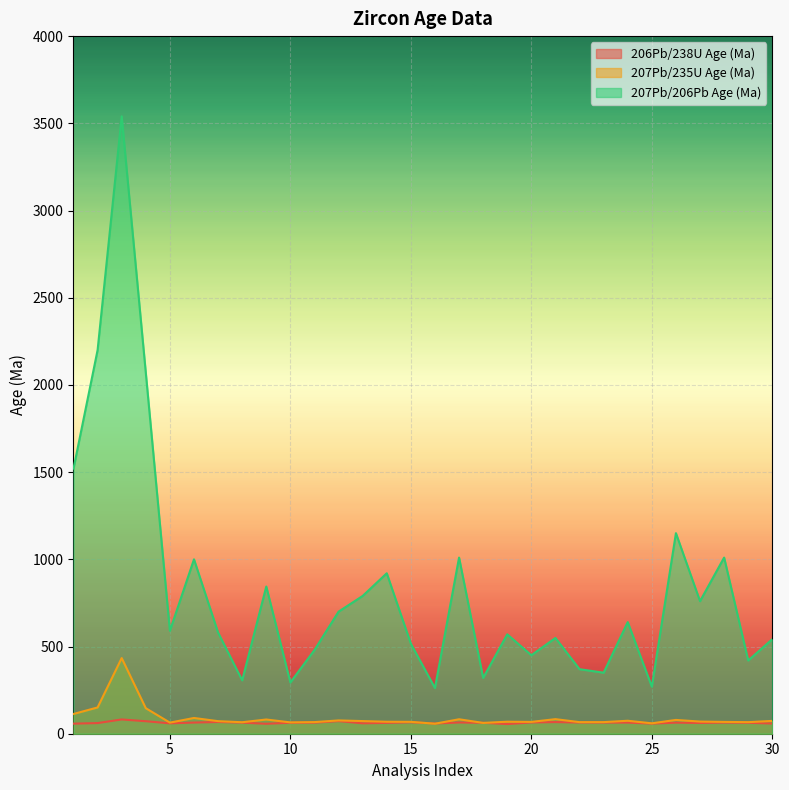

What are all the series names shown in the legend?

206Pb/238U Age (Ma), 207Pb/235U Age (Ma), 207Pb/206Pb Age (Ma)